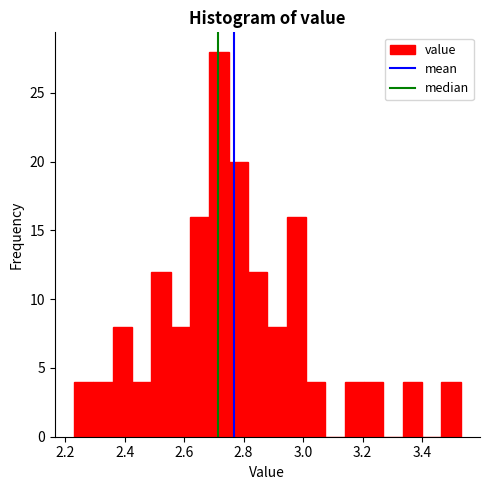

Read against the x-axis, roughly where is the centre of the tallest bar?

2.72